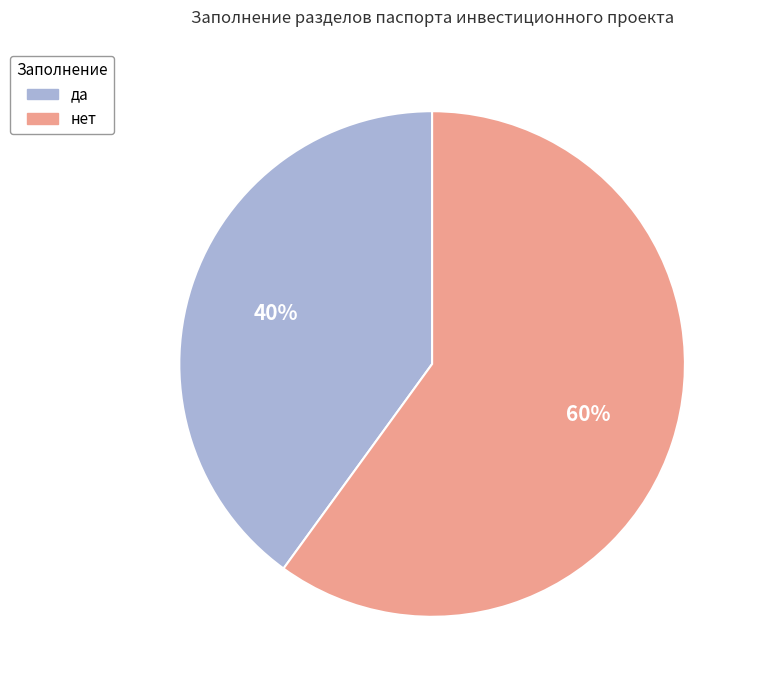

To the nearest percent, what is the difference between the нет and да slice percentages?

20%